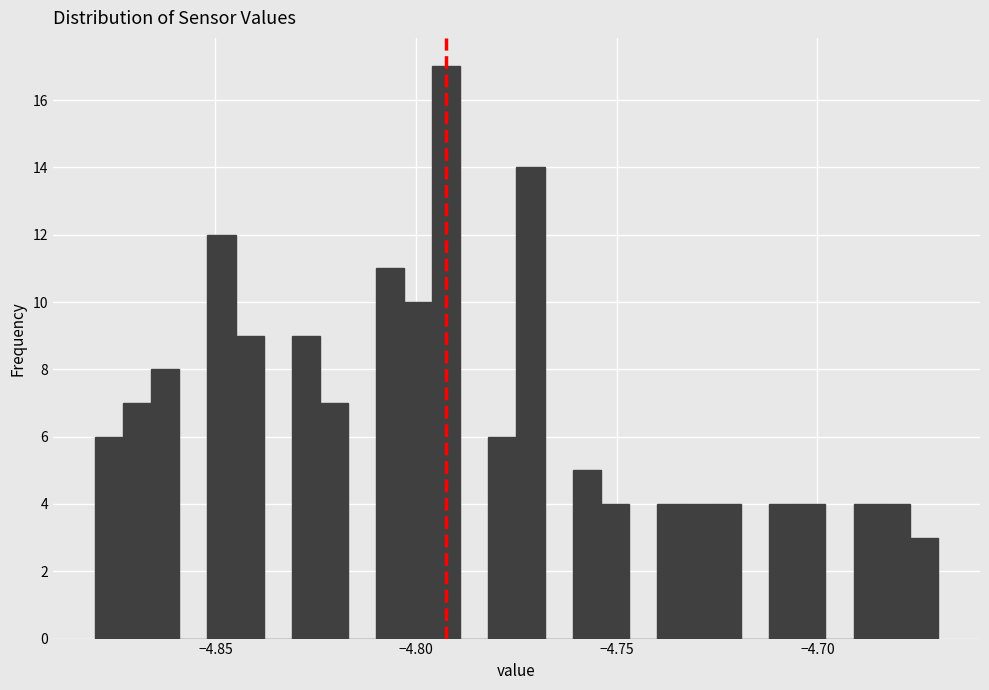

Around what value on the x-axis is the tallest bar? Give the approximate position of its centre, as read against the axis.

-4.790